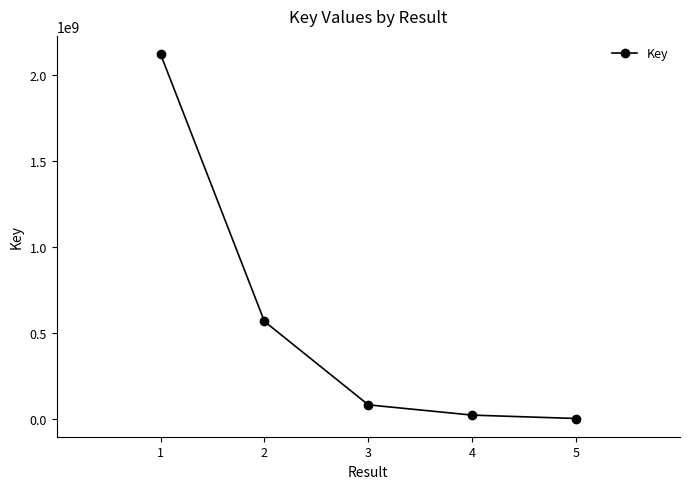

True or false: there are more than 1 points higher than both neighbors.

False